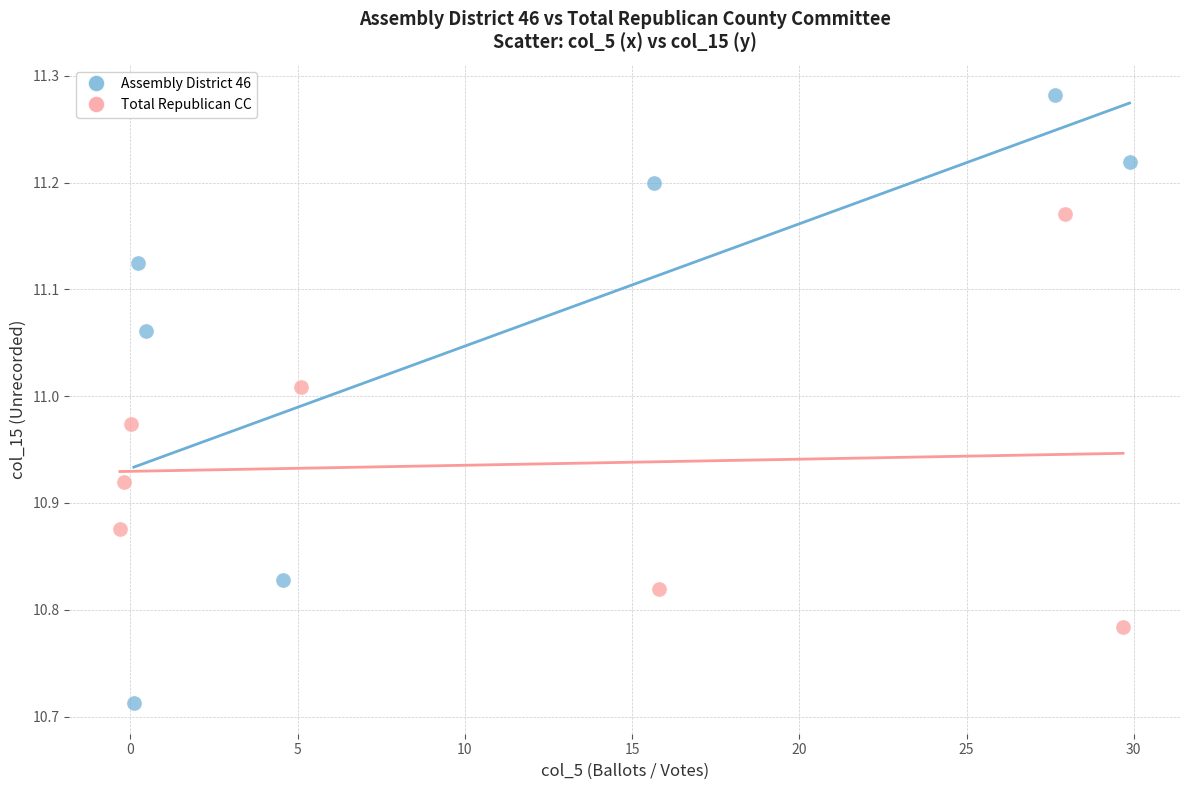

Which series contains the highest Y value?

Assembly District 46